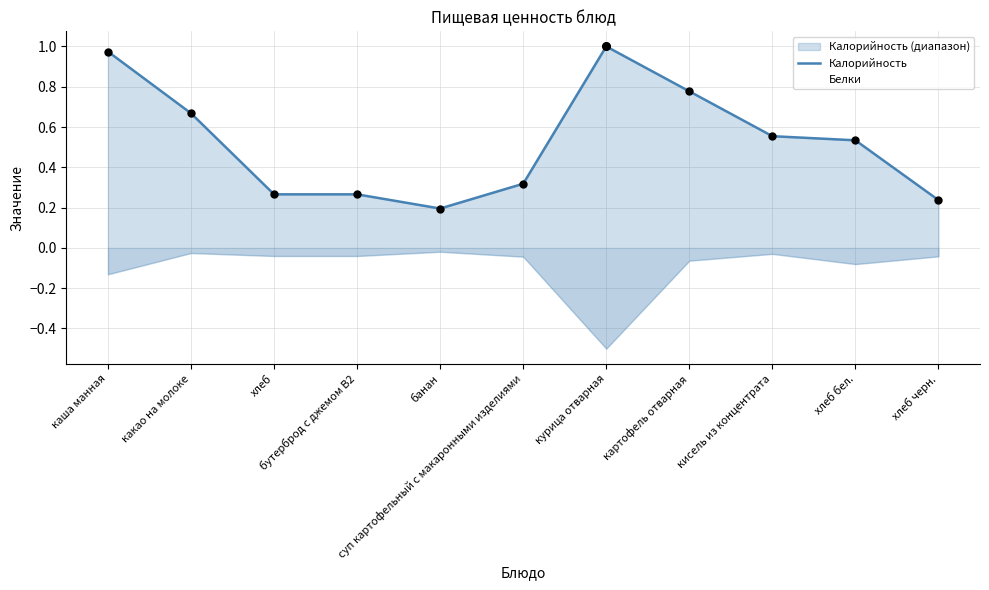

Which series contains the highest Y value?

Калорийность